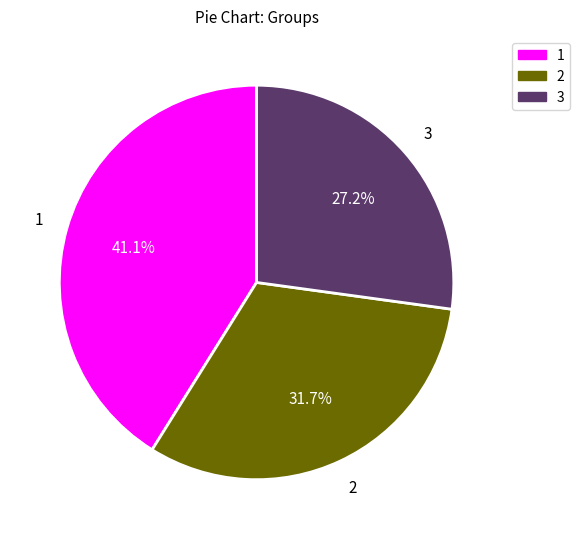

How many segments does this pie chart have?

3